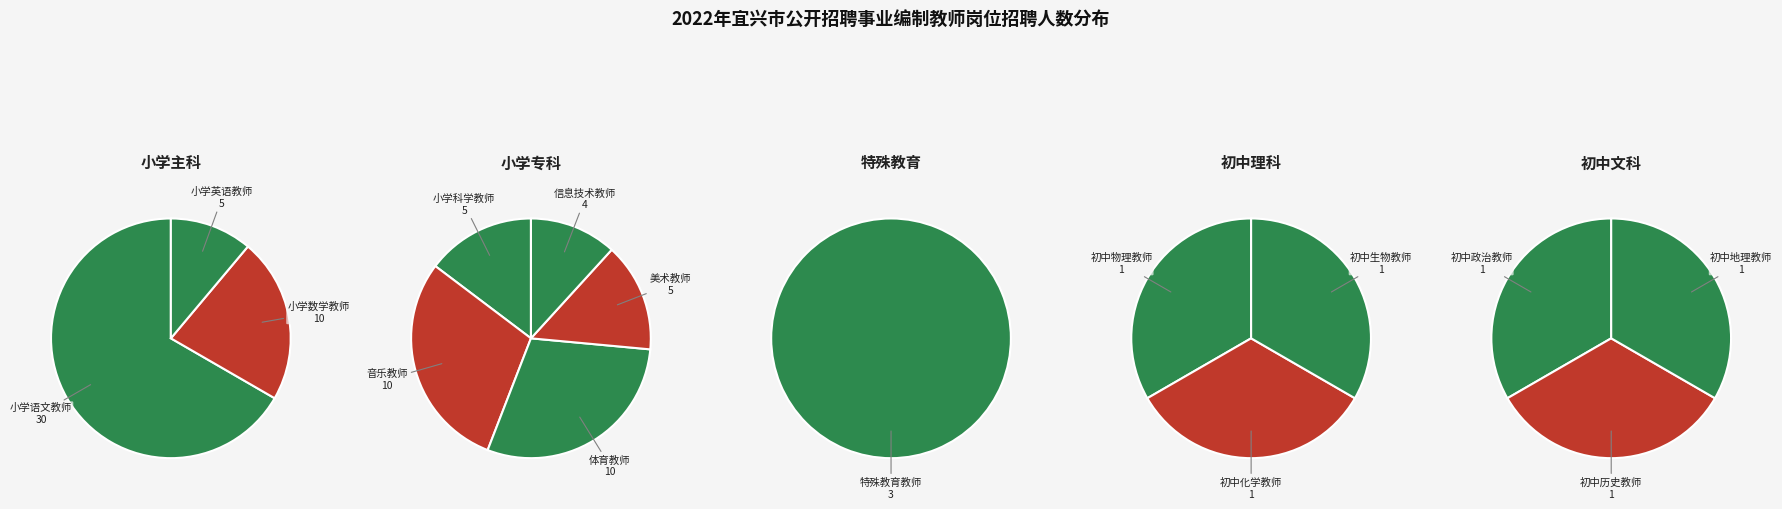

Which category has the biggest portion of the pie?

小学语文教师